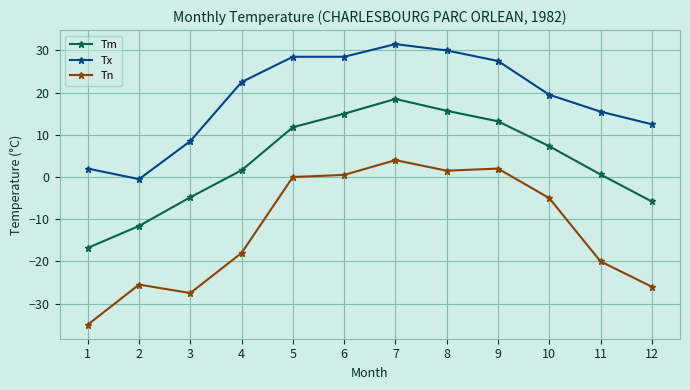

At 12, list the series in order from largest to smallest.

Tx, Tm, Tn